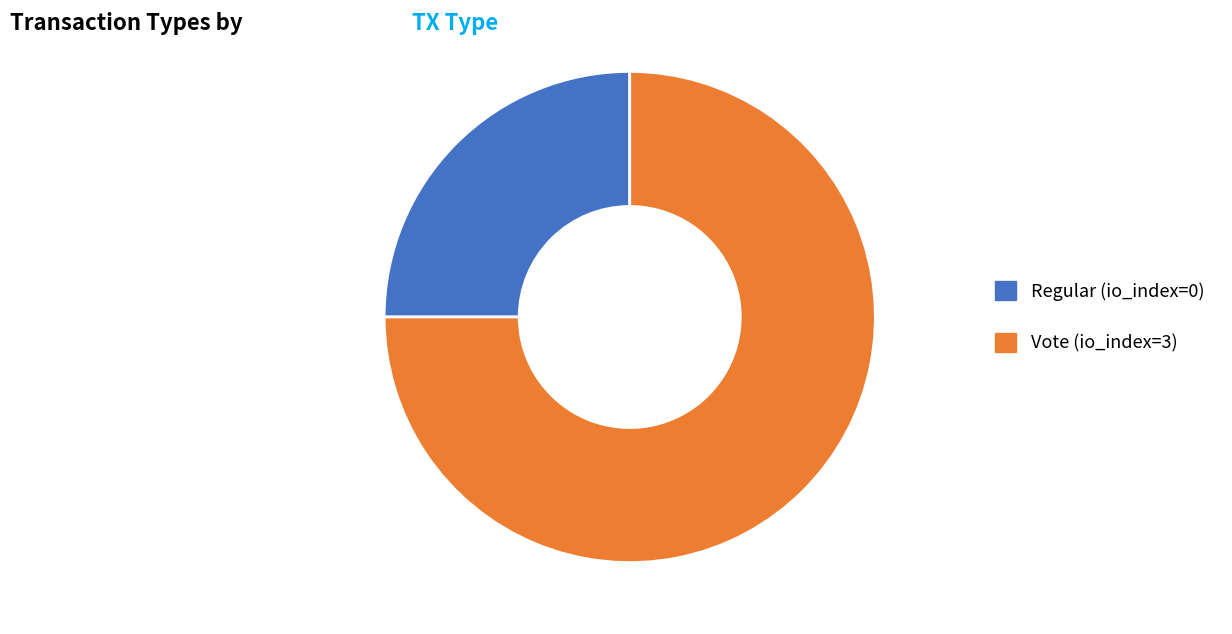

How many slices are in this pie chart?

2